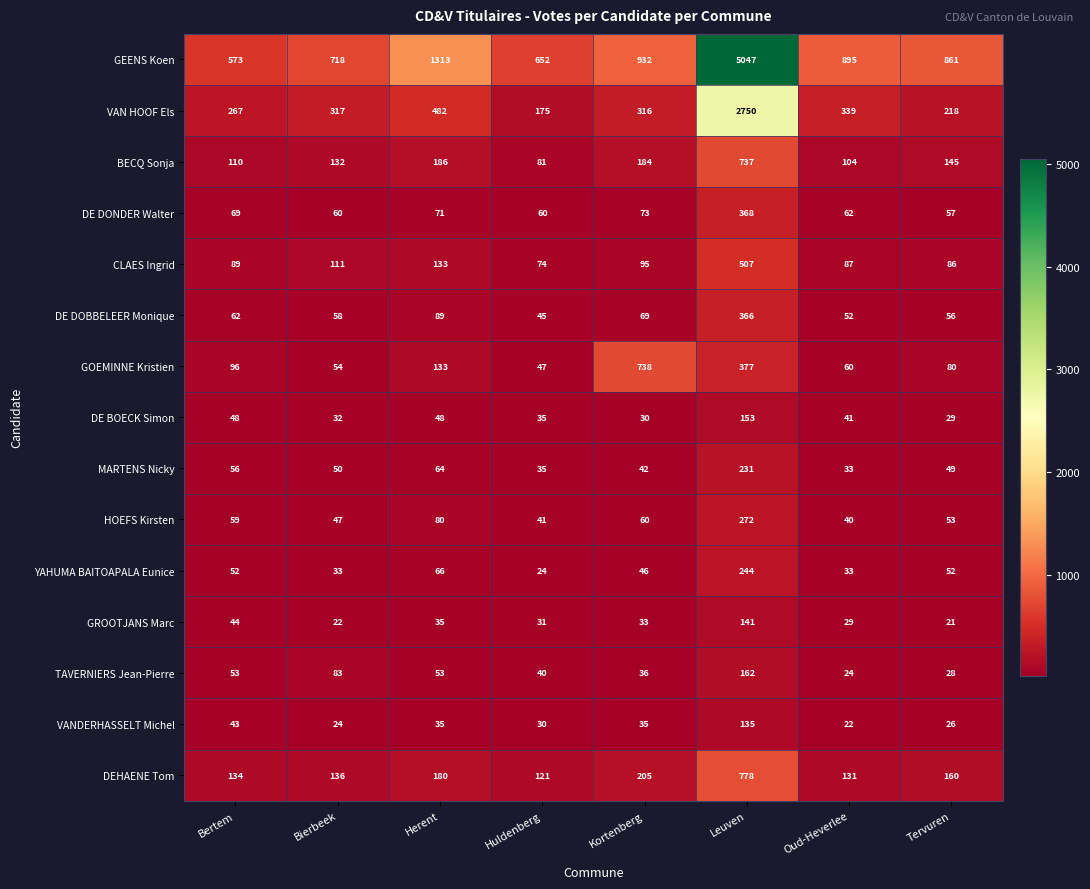

The VANDERHASSELT Michel series shows 35 at Kortenberg. True or false?

True